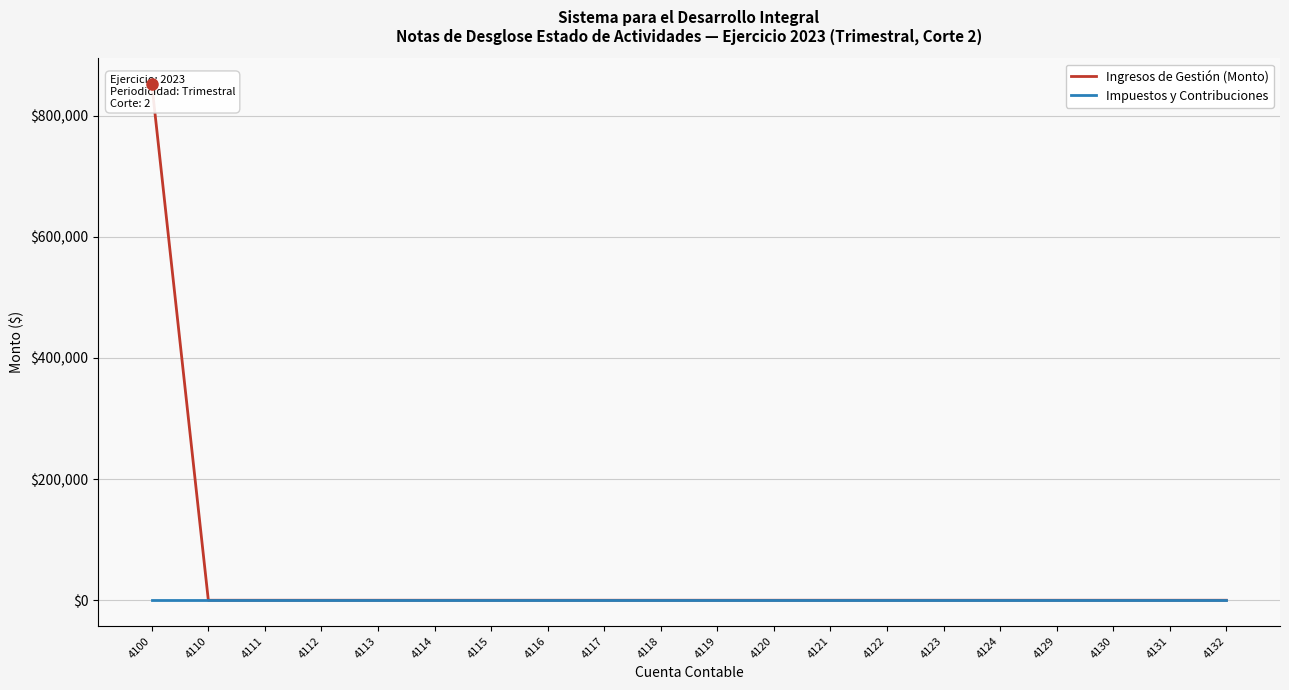

Which category has the highest value in the Ingresos de Gestión (Monto) series?

4100